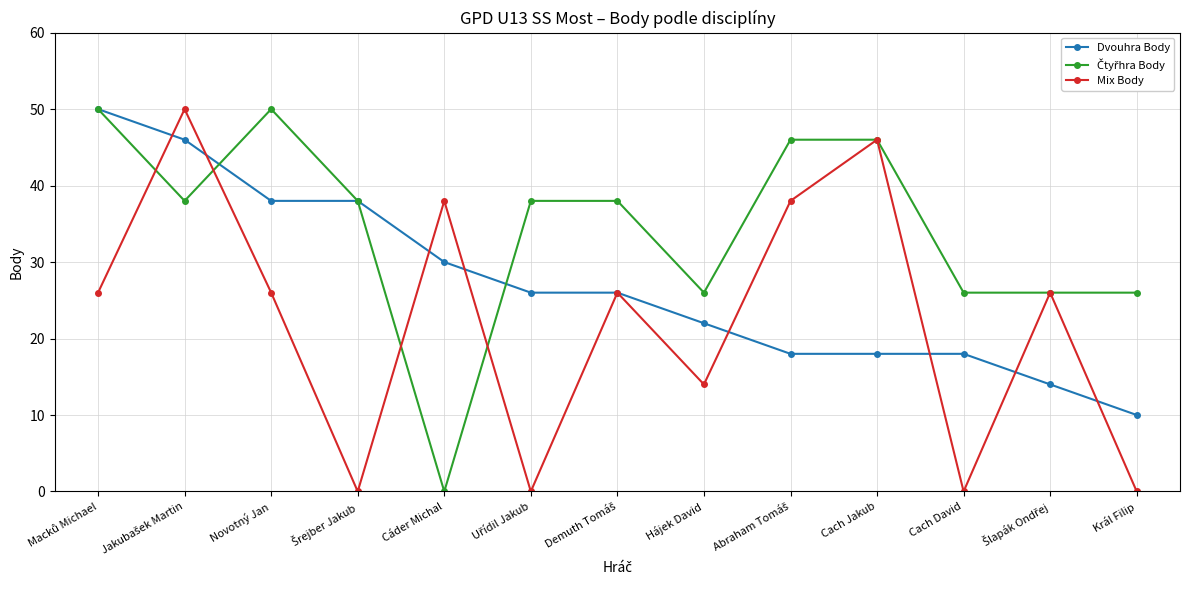

Between Novotný Jan and Cach David, which series saw the biggest shift?

Mix Body